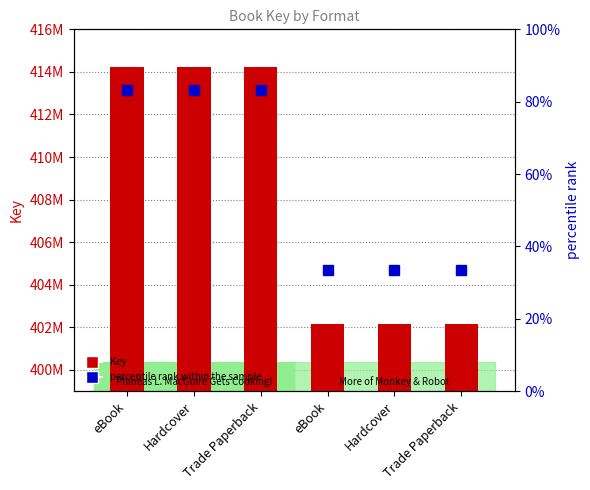

At how many categories does at least one series exceed 313474672?

6